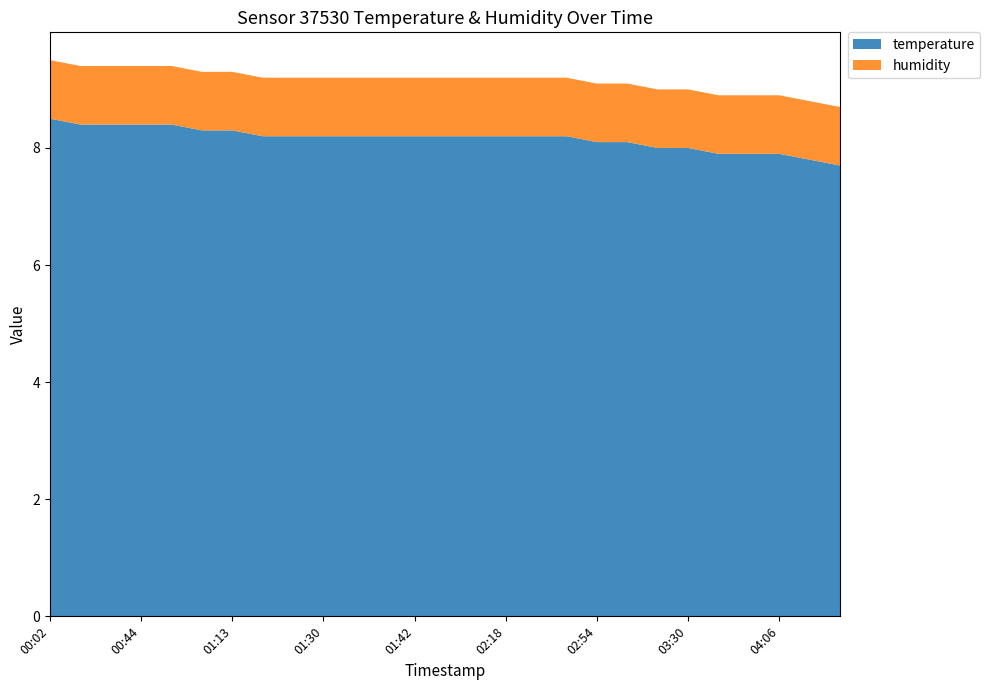

Reading left to right, list all the values displayed in this chart.

temperature: 00:02=8.5	00:16=8.4	00:30=8.4	00:44=8.4	00:58=8.4	01:06=8.3	01:13=8.3	01:19=8.2	01:24=8.2	01:30=8.2	01:36=8.2	01:39=8.2	01:42=8.2	01:54=8.2	02:06=8.2	02:18=8.2	02:30=8.2	02:42=8.2	02:54=8.1	03:06=8.1	03:18=8.0	03:30=8.0	03:42=7.9	03:54=7.9	04:06=7.9	04:18=7.8	04:30=7.7
humidity: 00:02=1.0	00:16=1.0	00:30=1.0	00:44=1.0	00:58=1.0	01:06=1.0	01:13=1.0	01:19=1.0	01:24=1.0	01:30=1.0	01:36=1.0	01:39=1.0	01:42=1.0	01:54=1.0	02:06=1.0	02:18=1.0	02:30=1.0	02:42=1.0	02:54=1.0	03:06=1.0	03:18=1.0	03:30=1.0	03:42=1.0	03:54=1.0	04:06=1.0	04:18=1.0	04:30=1.0